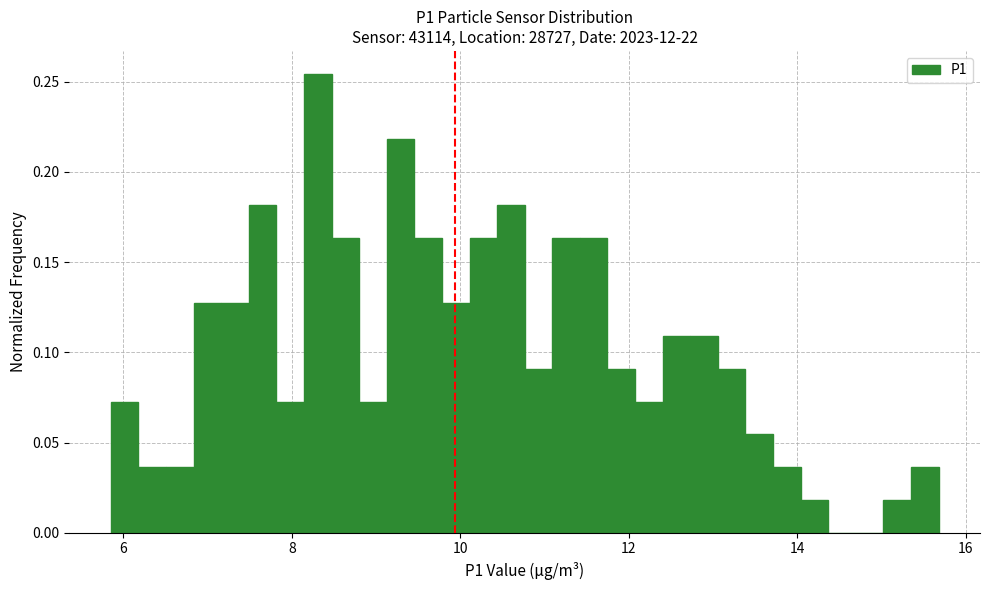

Read against the x-axis, roughly where is the centre of the tallest bar?

8.4